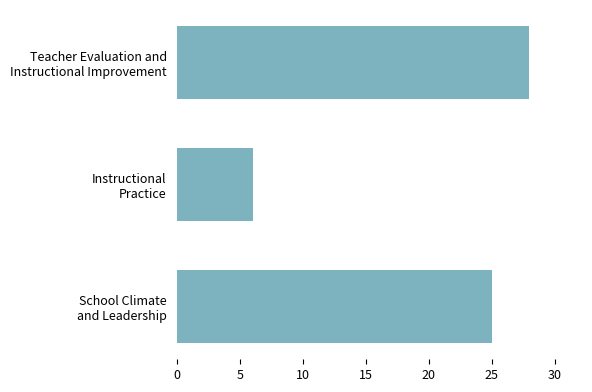

How many bars are there in total?

3